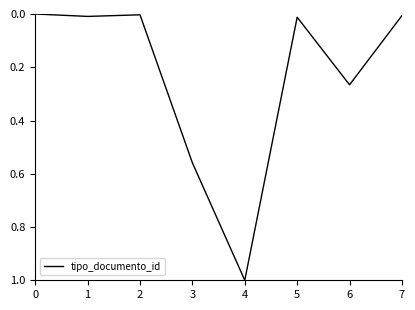

True or false: there are more than 0 points higher than both neighbors.

True